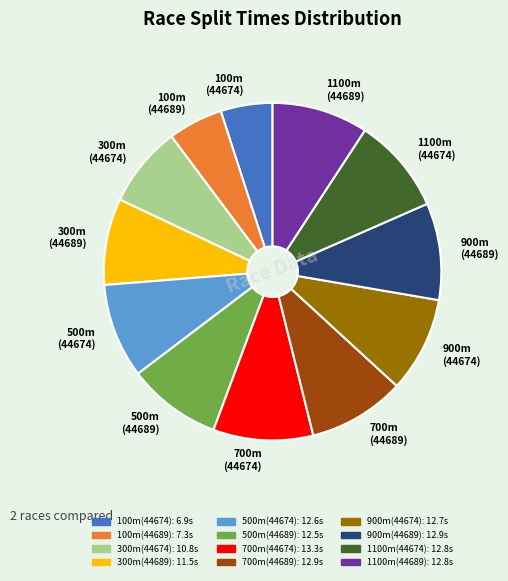

True or false: 1100m (44689) accounts for 9% of the total.

True